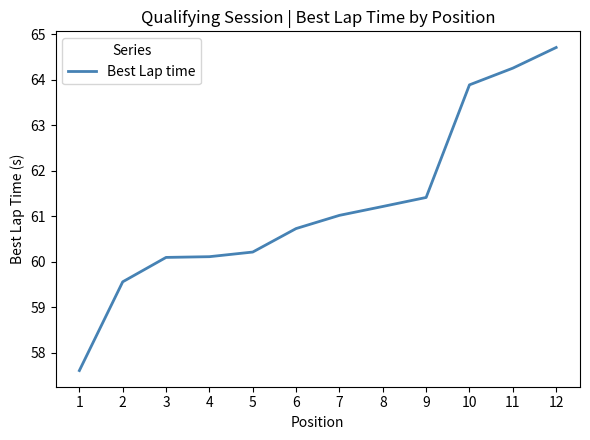

What is the difference between the values at 7 and 11?

3.2